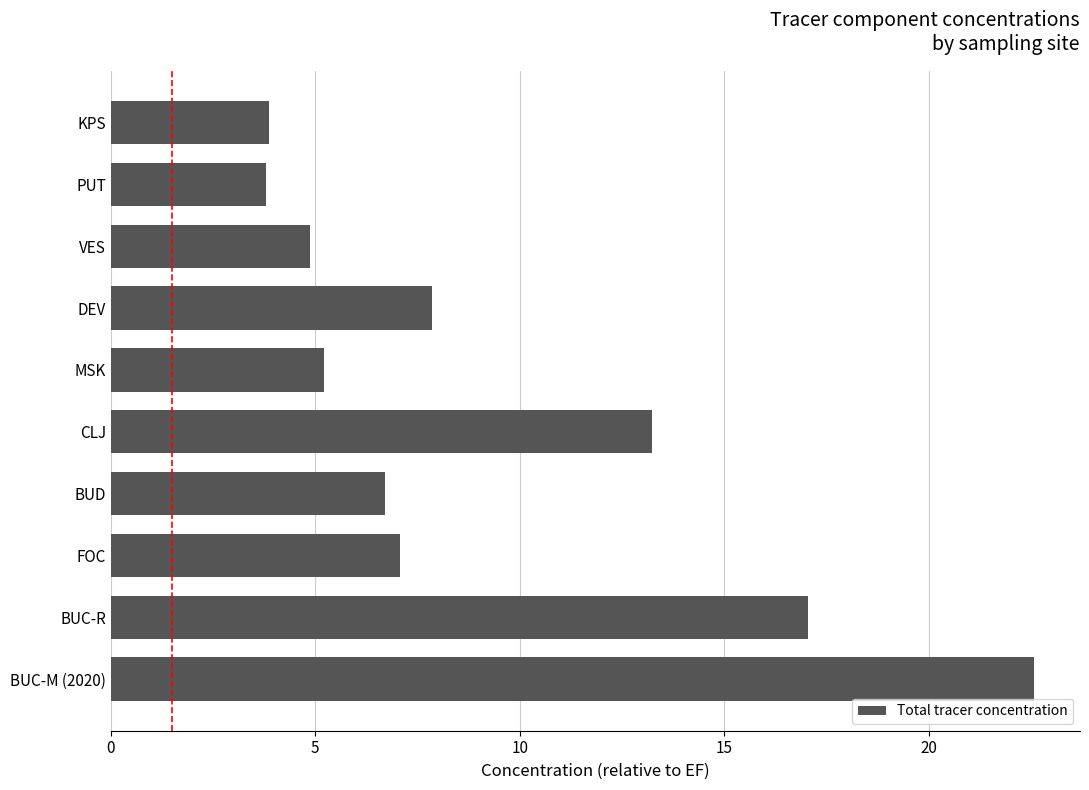

At which category does the chart reach its peak across all series?

BUC-M (2020)